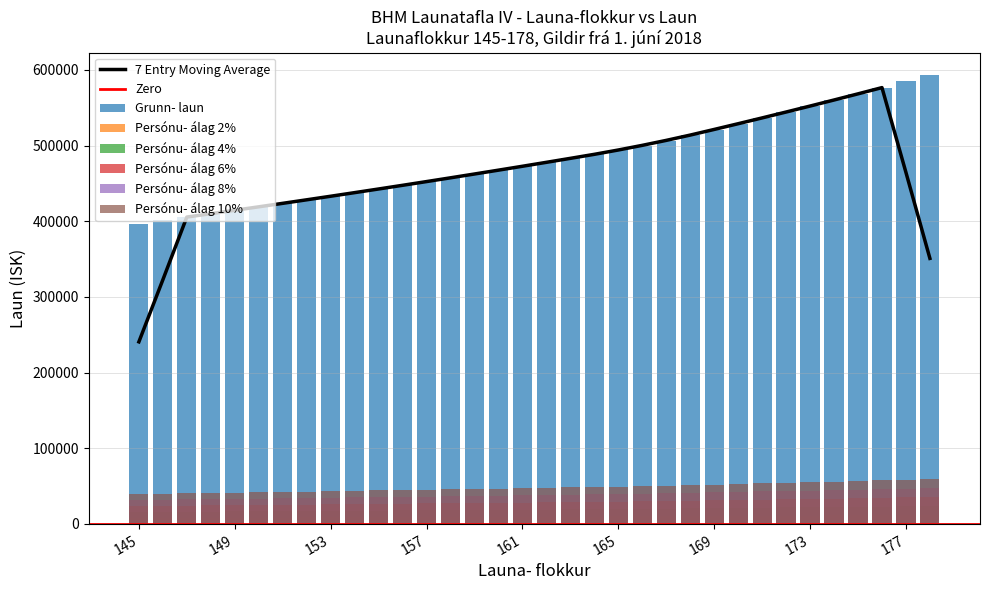

At how many categories does at least one series exceed 326716?

34